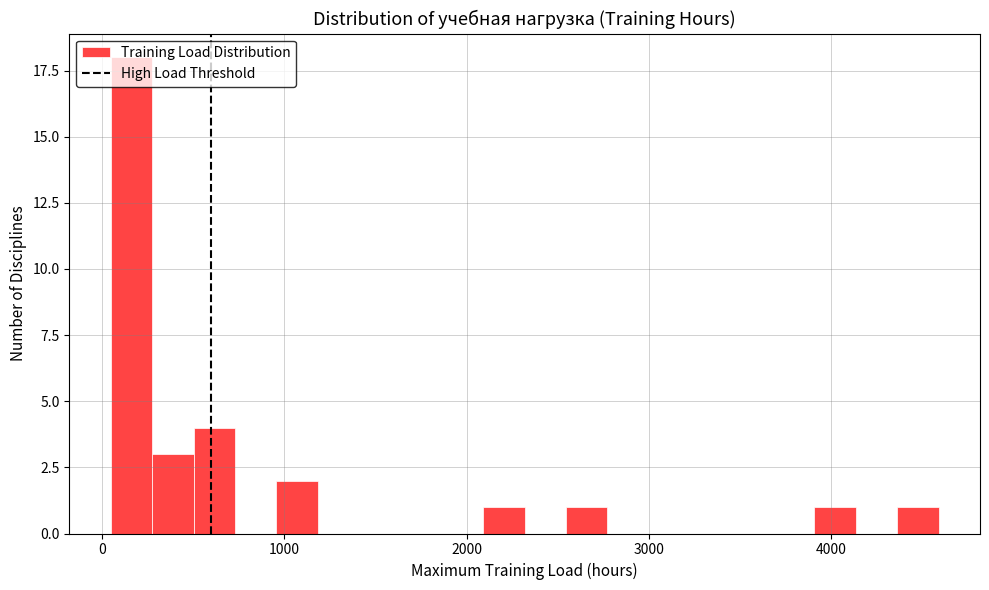

Around what value on the x-axis is the tallest bar? Give the approximate position of its centre, as read against the axis.

200